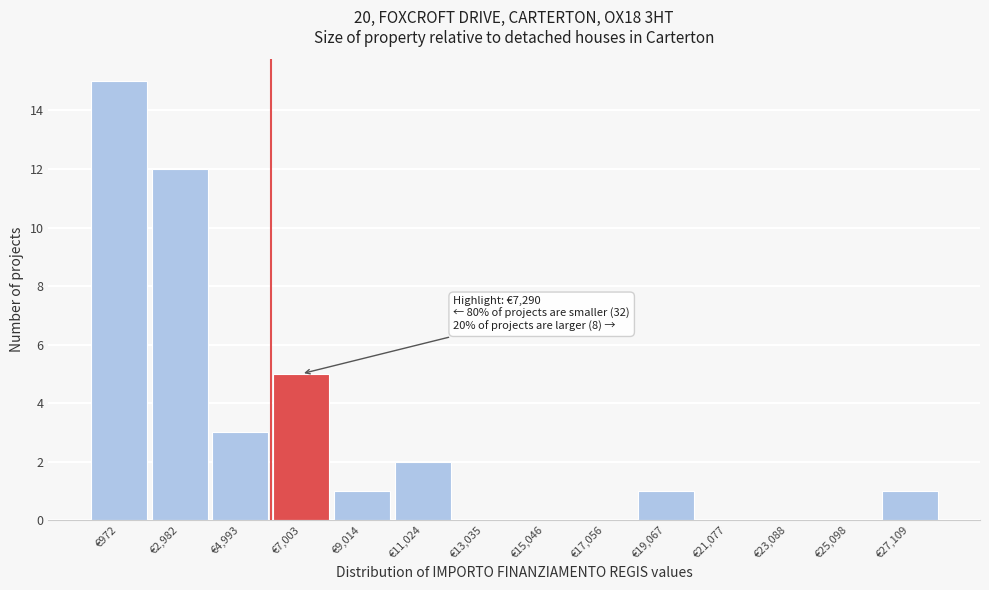

Reading right to left, what are all the values shown in this chart?

€27,109=1	€25,098=0	€23,088=0	€21,077=0	€19,067=1	€17,056=0	€15,046=0	€13,035=0	€11,024=2	€9,014=1	€7,003=5	€4,993=3	€2,982=12	€972=15